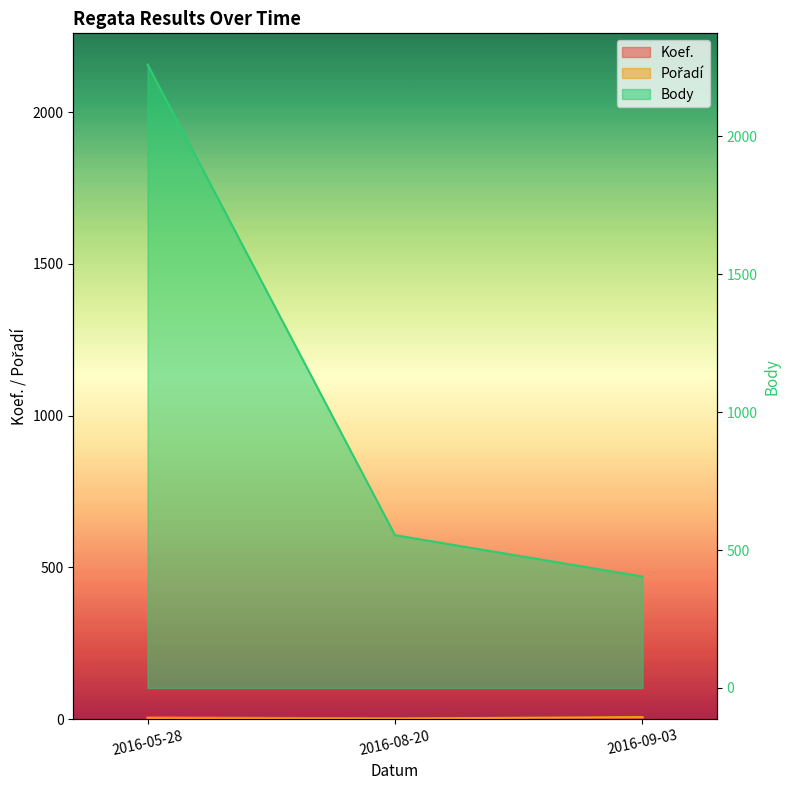

Is it true that Pořadí equals 2 at 2016-09-03?

False